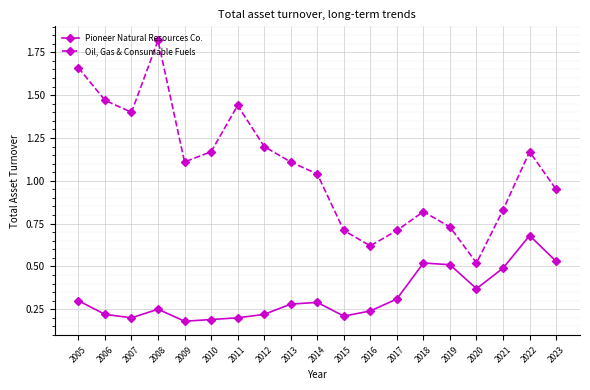

What are all the series names shown in the legend?

Pioneer Natural Resources Co., Oil, Gas & Consumable Fuels